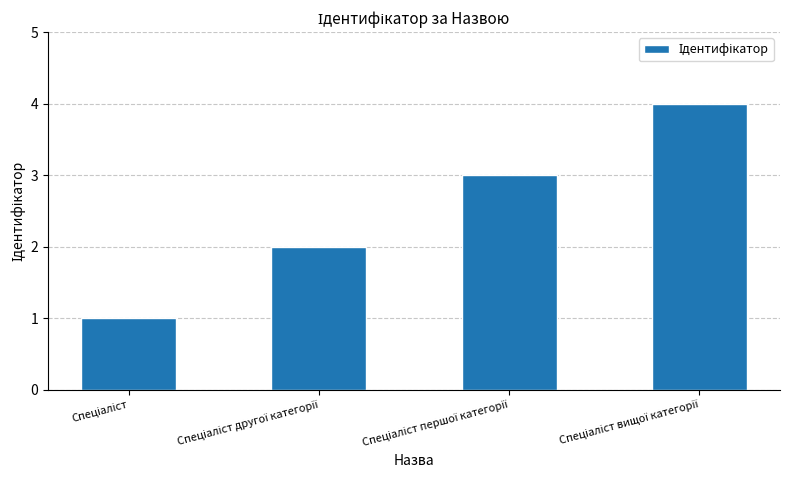

Count the values in the range 2 to 4.

3